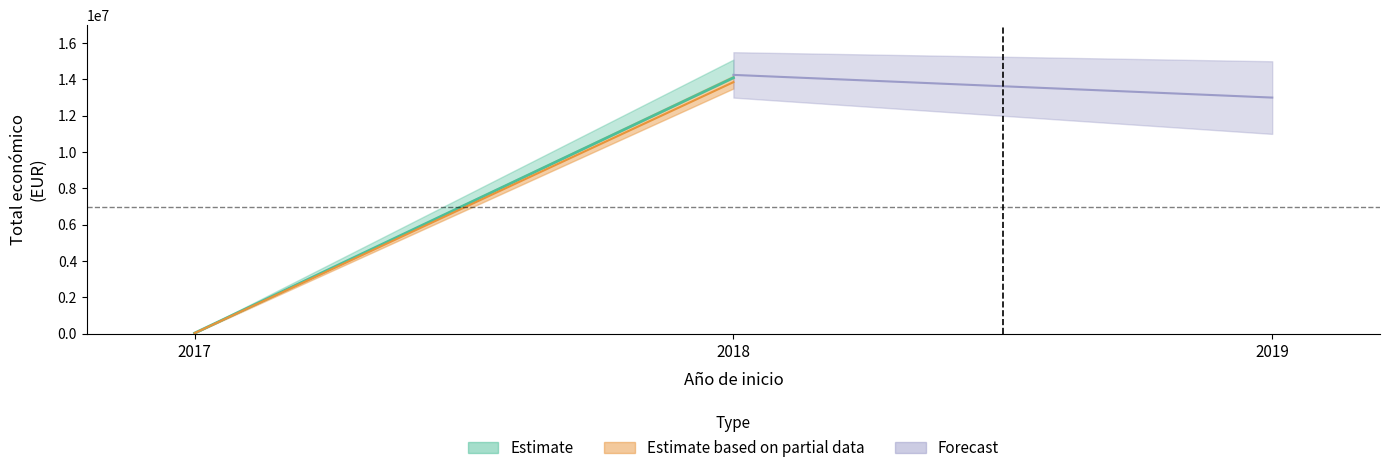

The value at 2018 is 2993423. True or false?

False